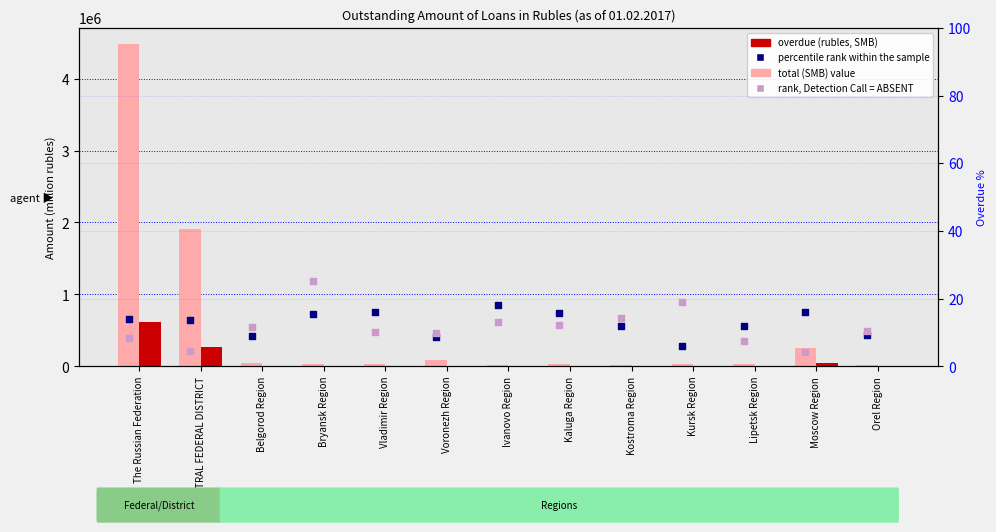

Which series has the largest total across all categories?

total (SMB)